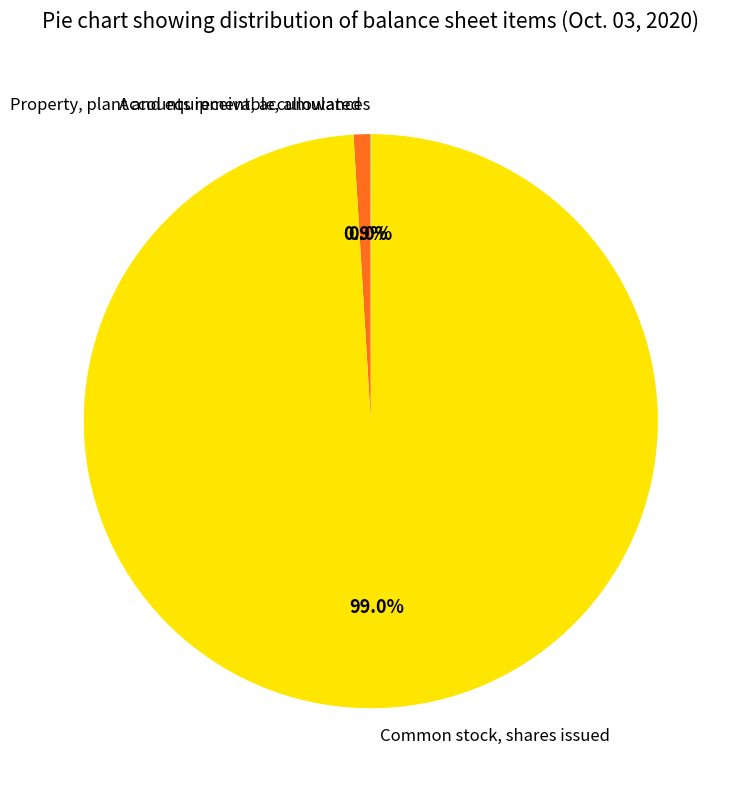

Which category has the biggest portion of the pie?

Common stock, shares issued